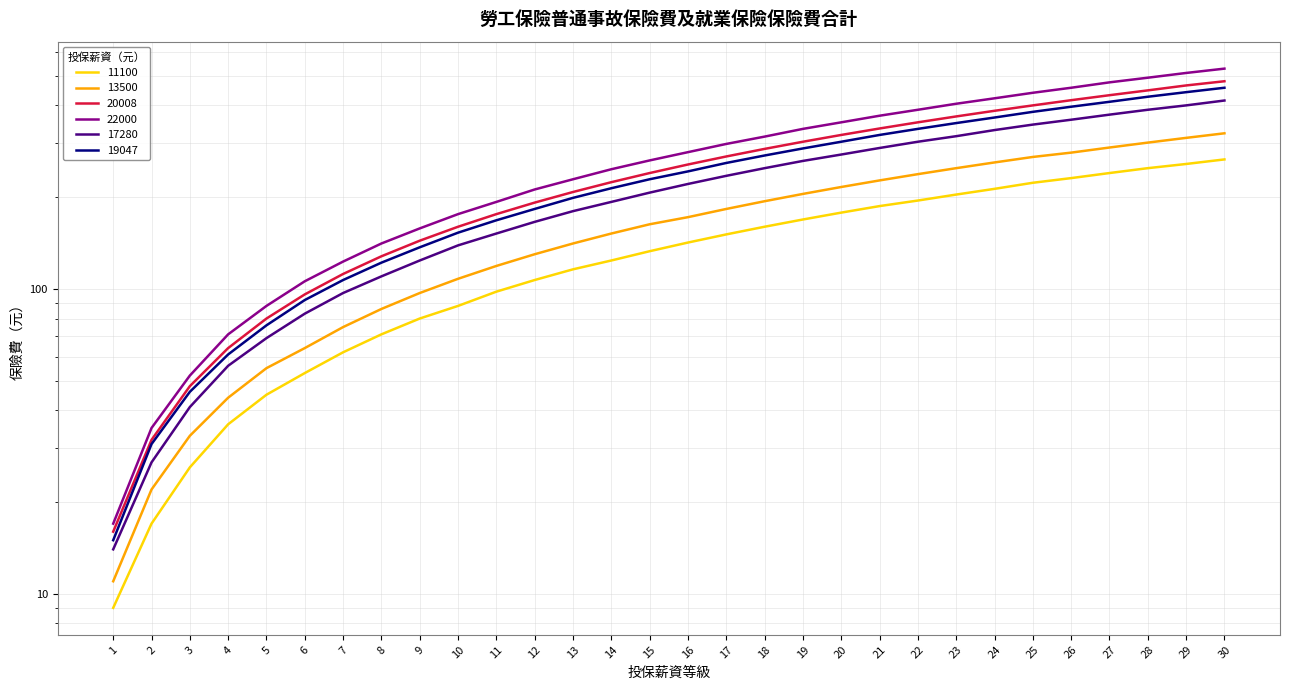

True or false: 20008_worker and 11100_worker intersect in this chart.

False